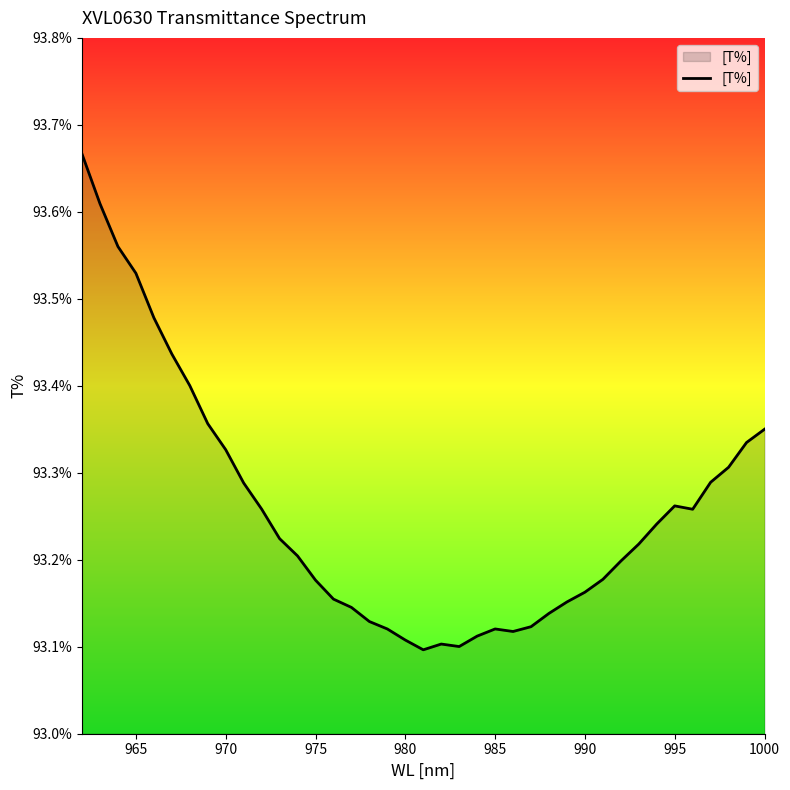

Count the number of data series in this chart.

1